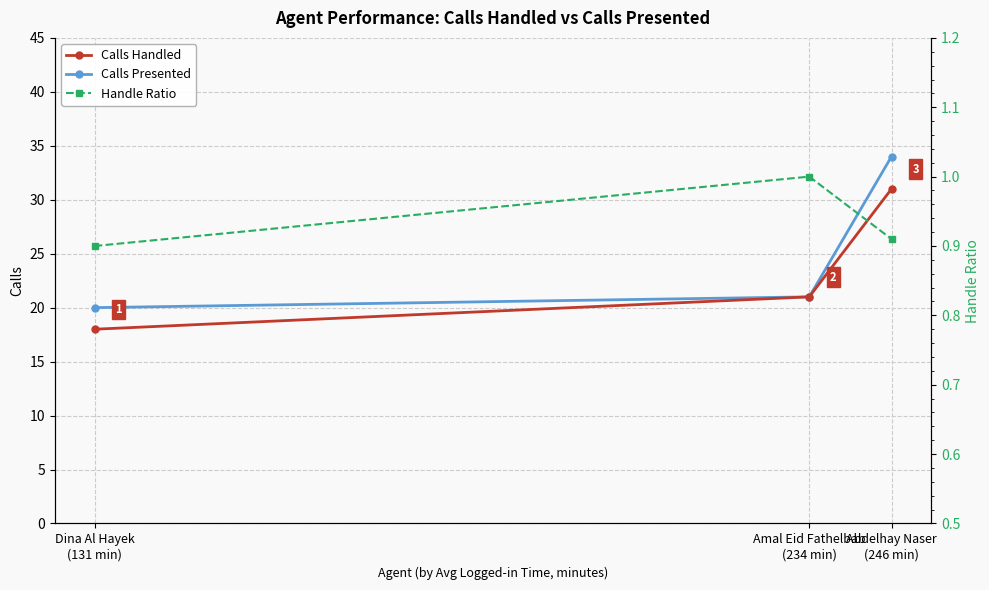

What is the highest value of the Calls Presented series?

34